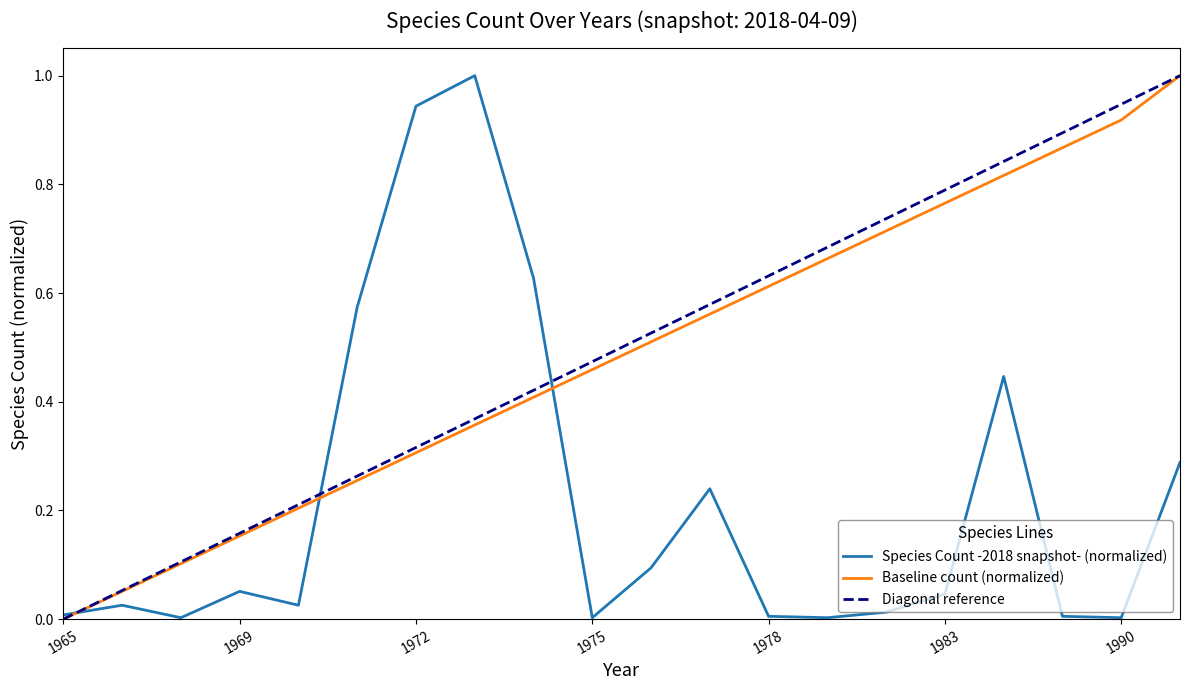

Between which two adjacent categories do speciesCount and baseline first intersect?

1965 and 1966